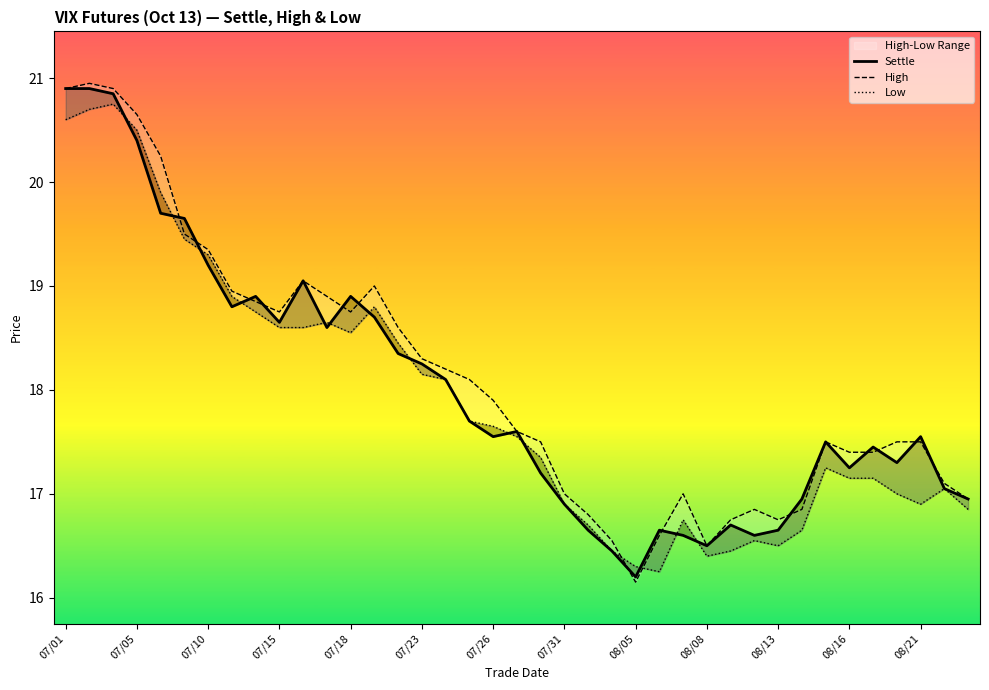

List the series in order of their overall mean, lowest first.

Low, Settle, High